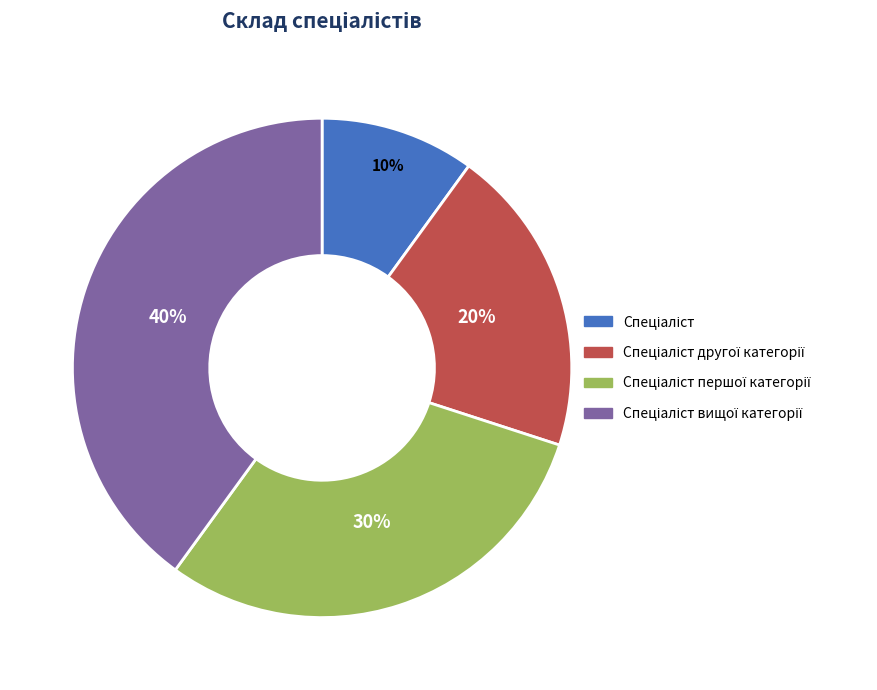

Is there any slice that represents more than half of the pie?

No